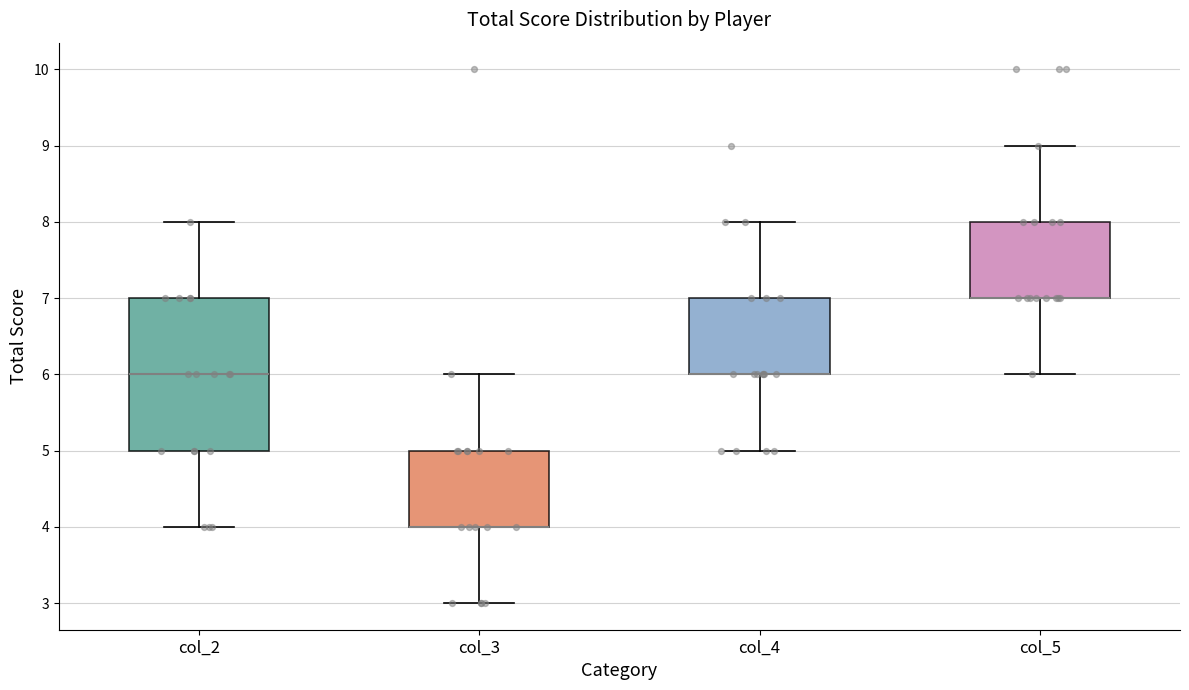

Comparing the boxes themselves (not the whiskers), which one is the tallest?

col_2